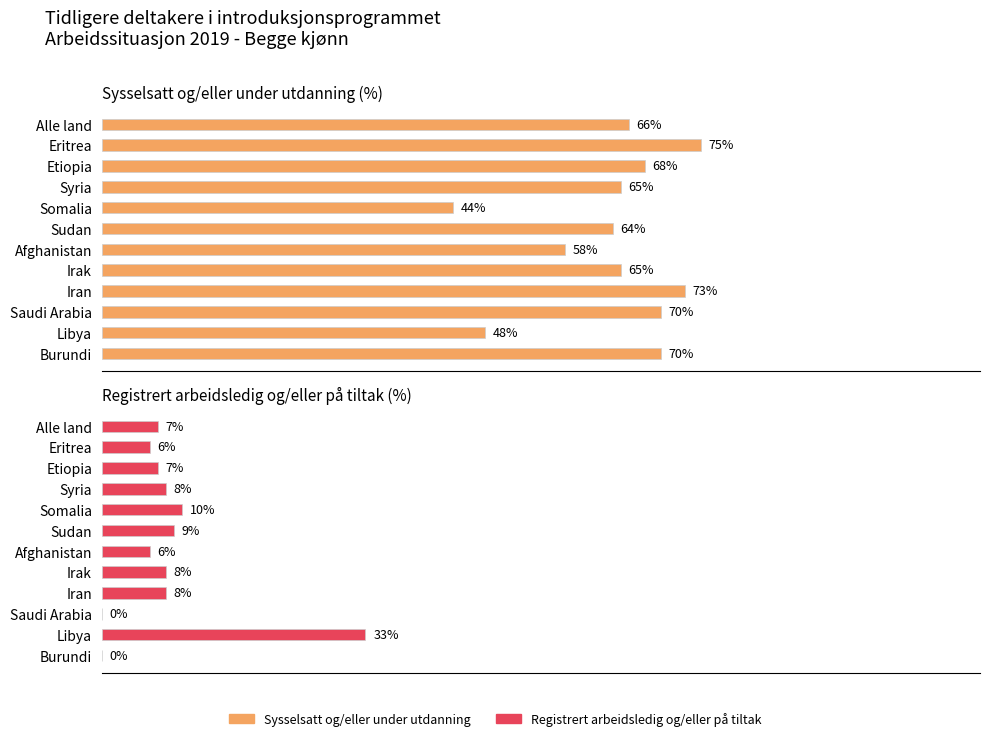

What is the maximum value for Registrert arbeidsledig og/eller på tiltak?

33